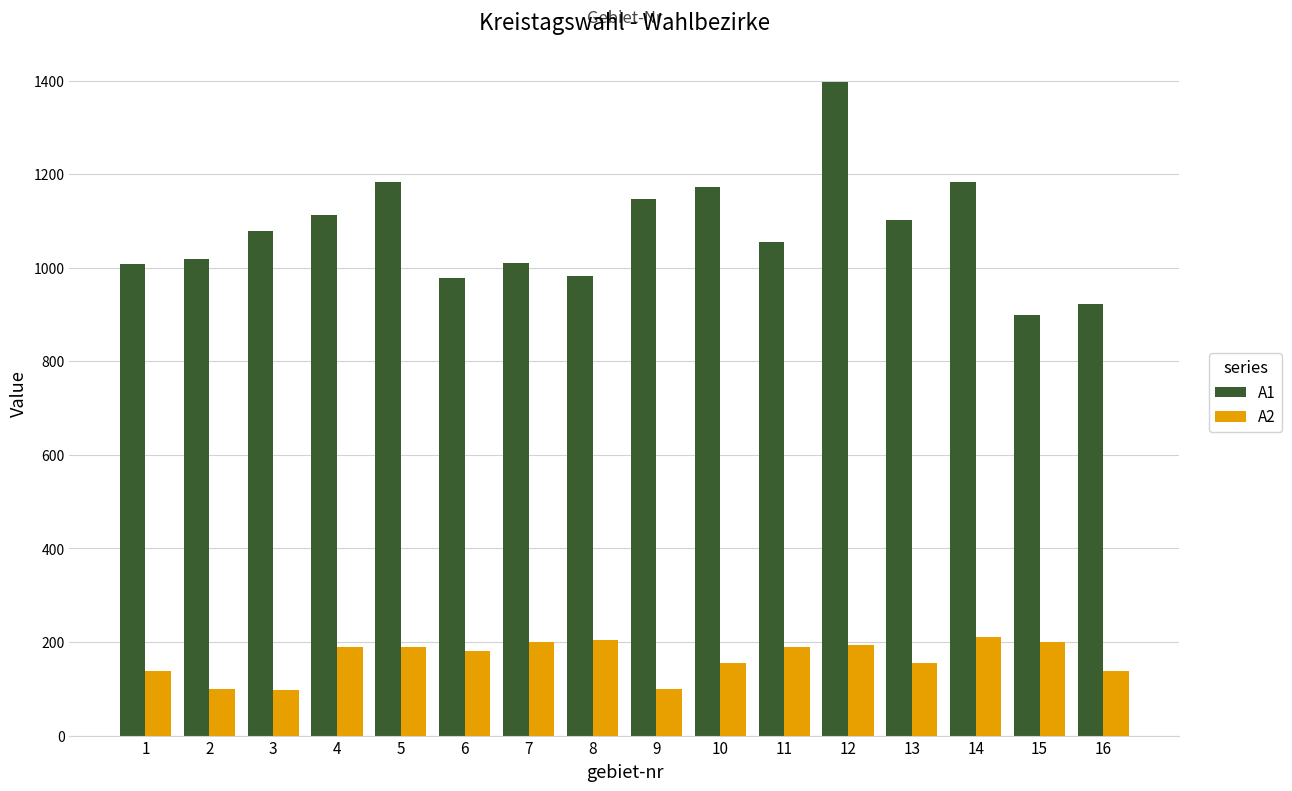

What is the smallest value displayed?

97